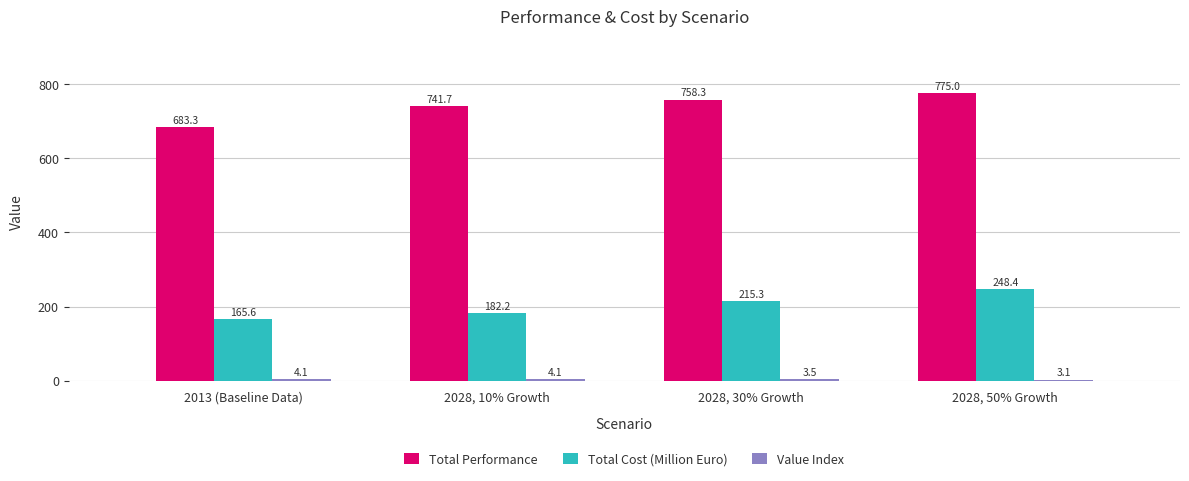

Are the bars grouped side by side (vs. stacked)?

Yes